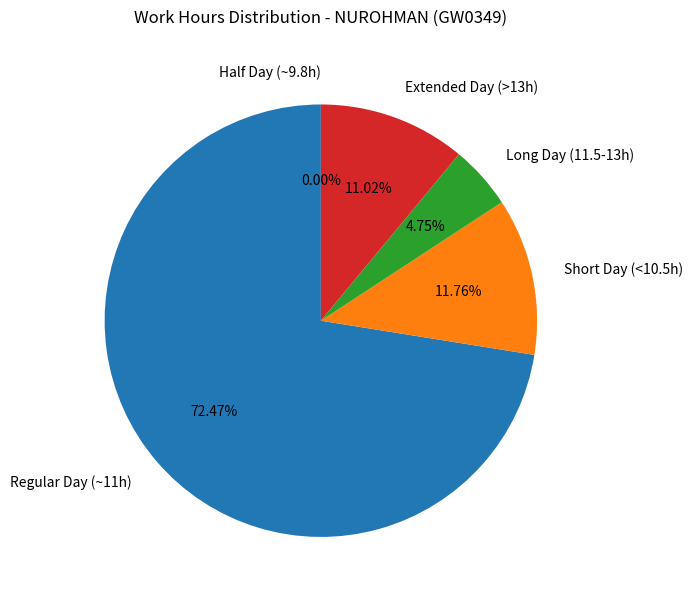

True or false: Day 26 accounts for 1% of the total.

False